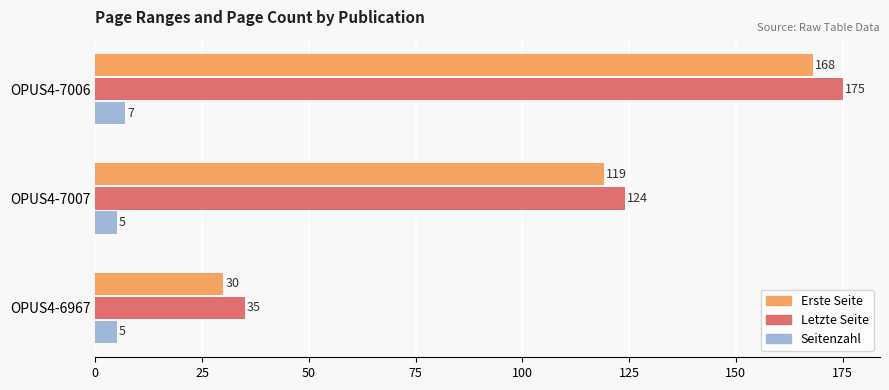

Which category has the highest value in the Letzte Seite series?

OPUS4-7006